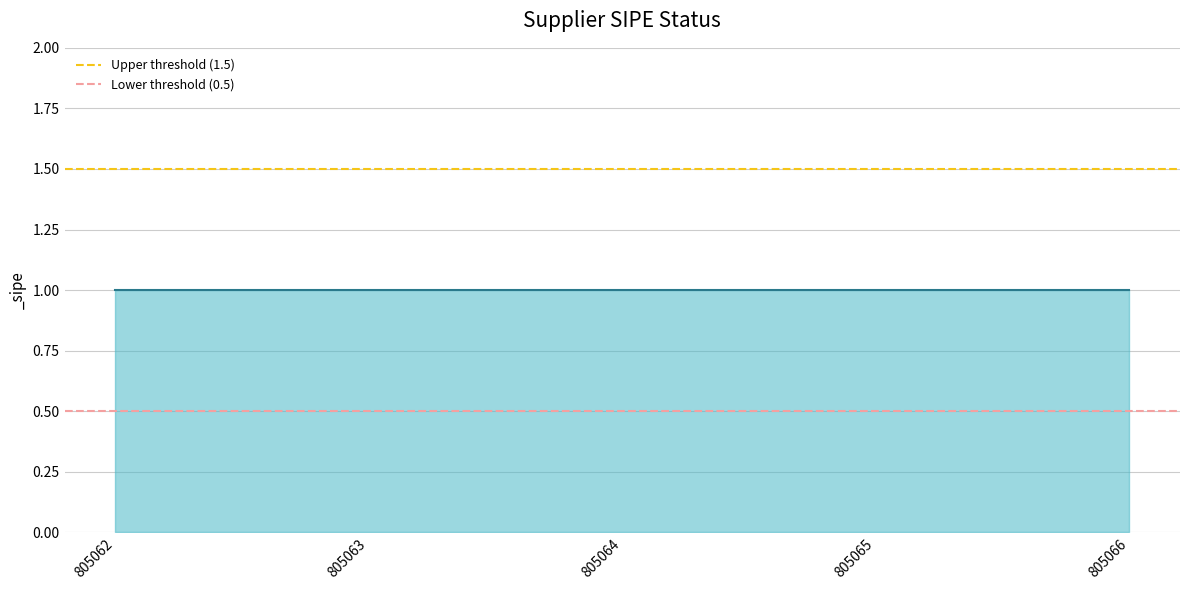

Between 805062 and 805063, which series saw the biggest shift?

Upper threshold (1.5)